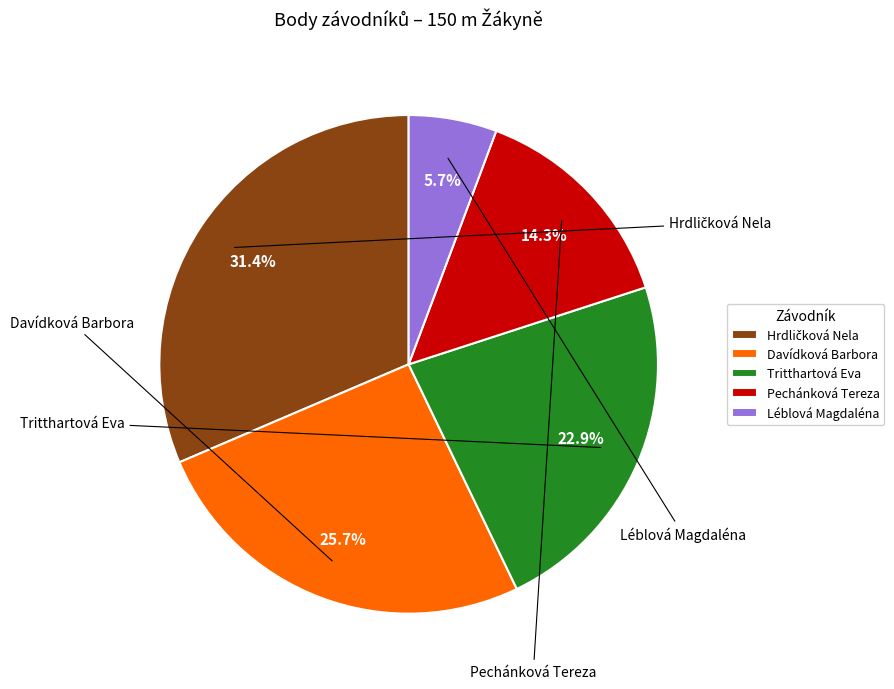

To the nearest percent, what percentage of the pie is Davídková Barbora?

26%